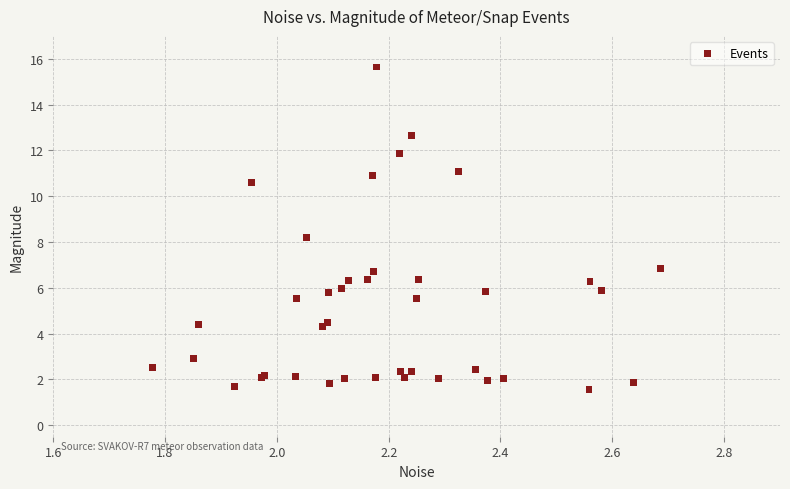

What Y value in the scatter plot is closest to 8?

8.2